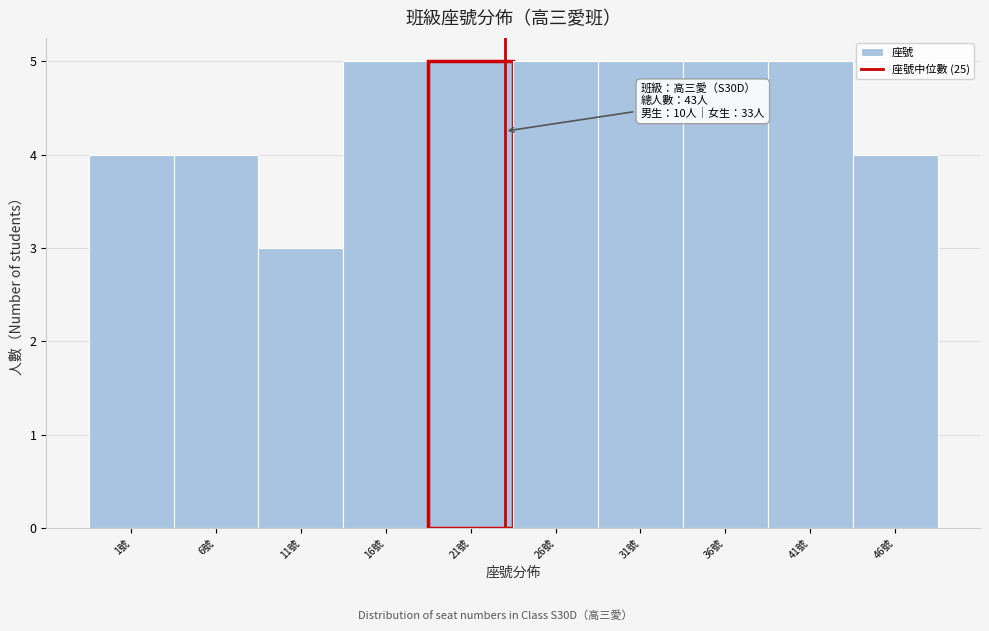

Reading left to right, list all the values displayed in this chart.

1號=4	6號=4	11號=3	16號=5	21號=5	26號=5	31號=5	36號=5	41號=5	46號=4